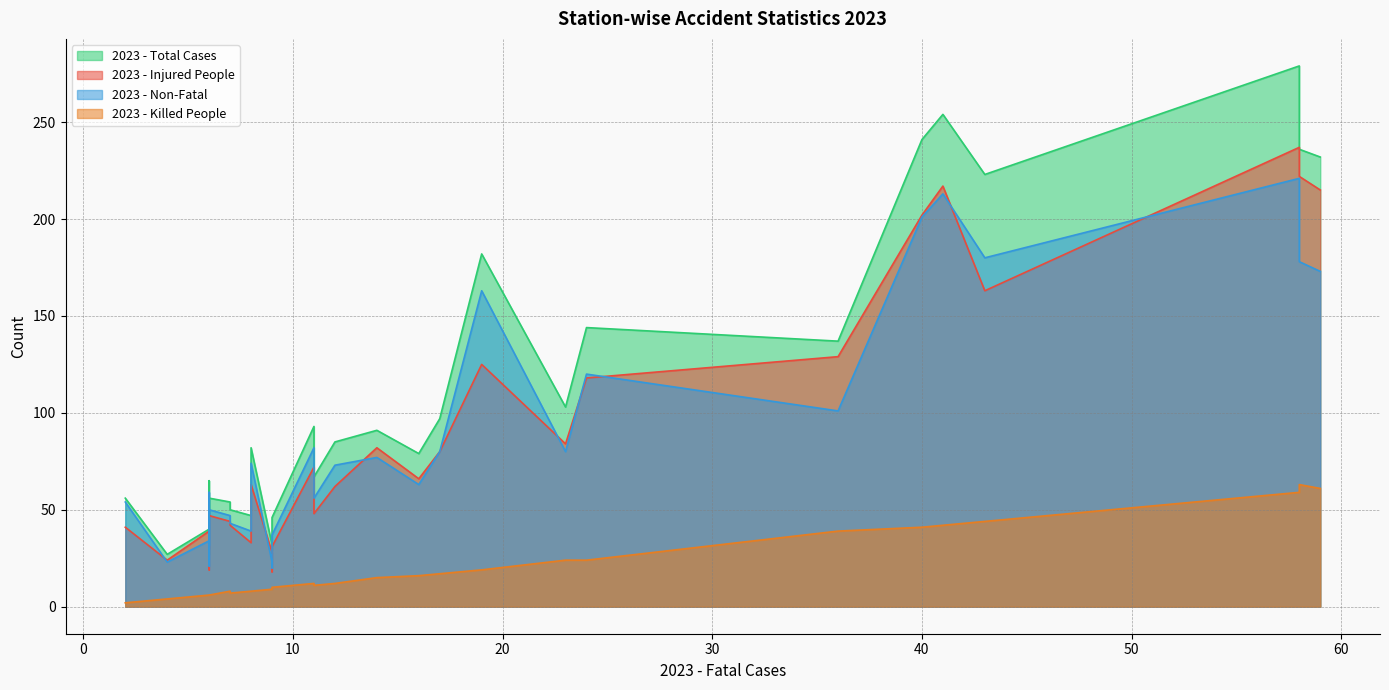

How many data points does each series have?

30